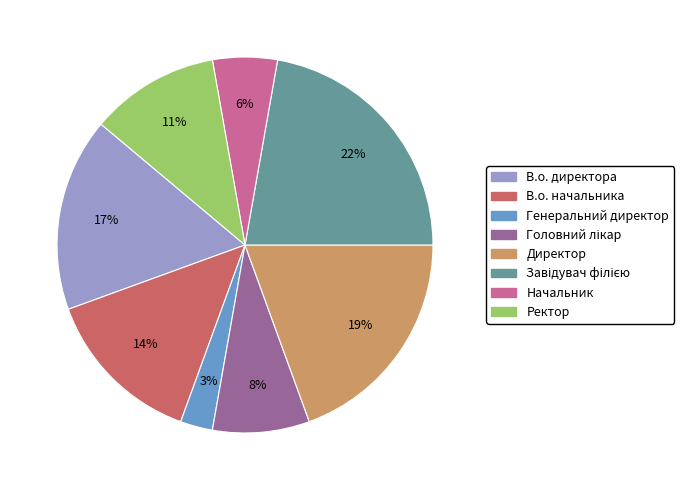

True or false: В.о. директора accounts for 17% of the total.

True